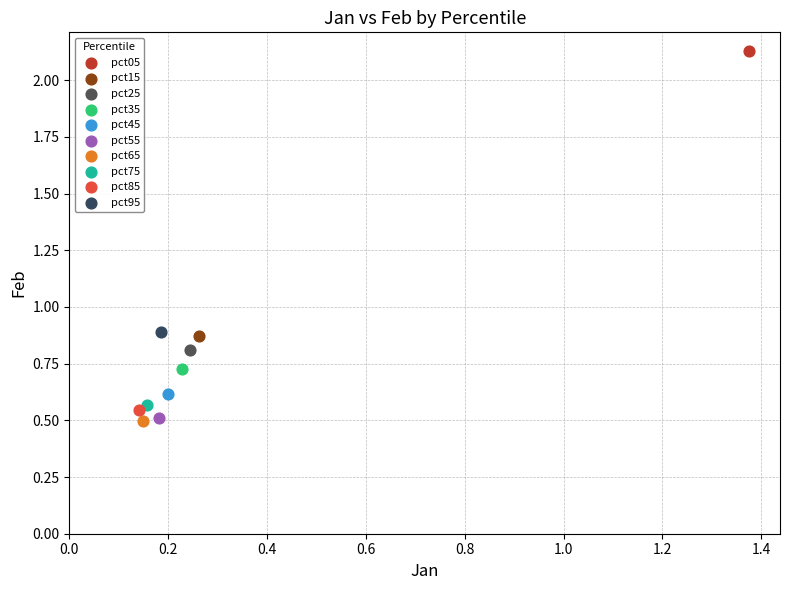

What are all the series names shown in the legend?

pct05, pct15, pct25, pct35, pct45, pct55, pct65, pct75, pct85, pct95